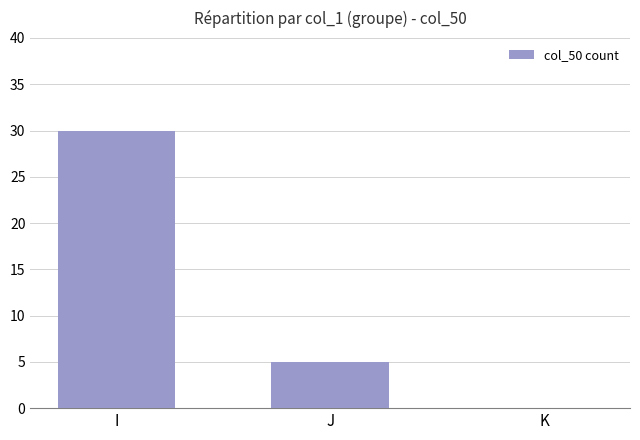

What is the average value?

12